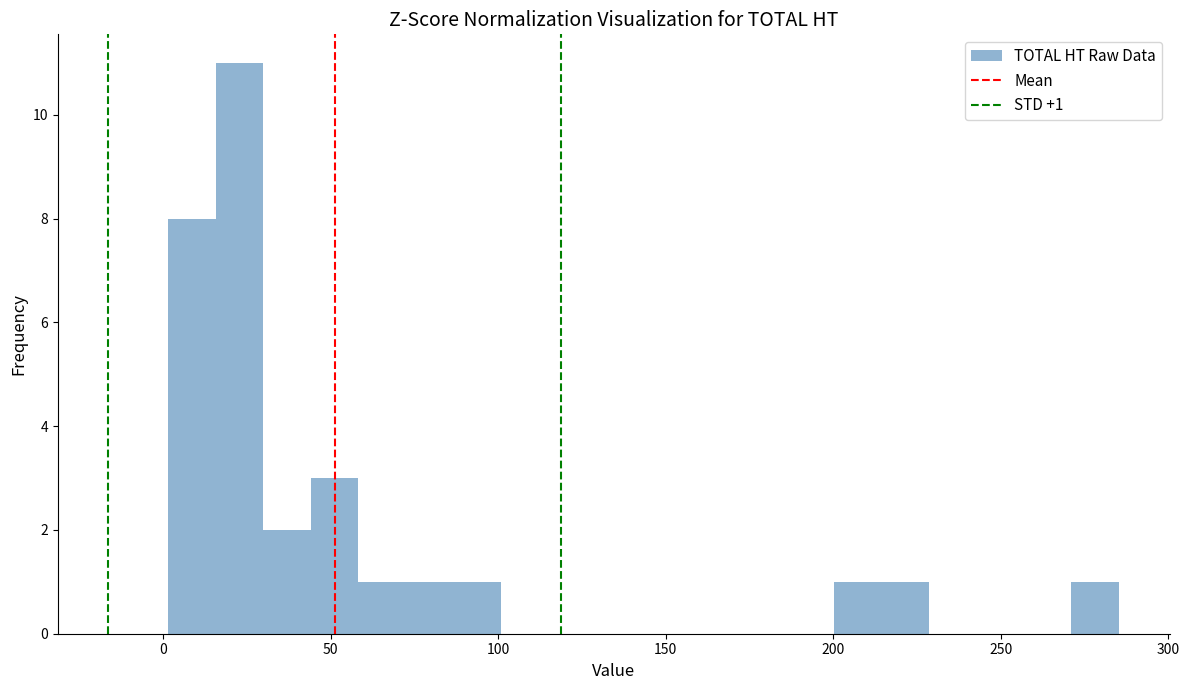

Around what value on the x-axis is the tallest bar? Give the approximate position of its centre, as read against the axis.

25